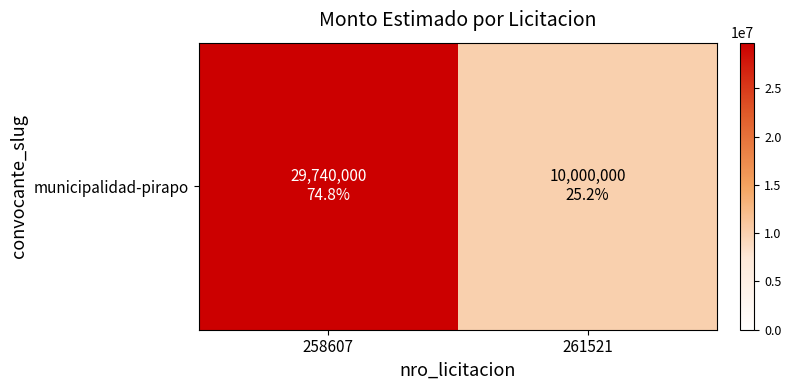

True or false: the data shows 10000000 at 261521.

True